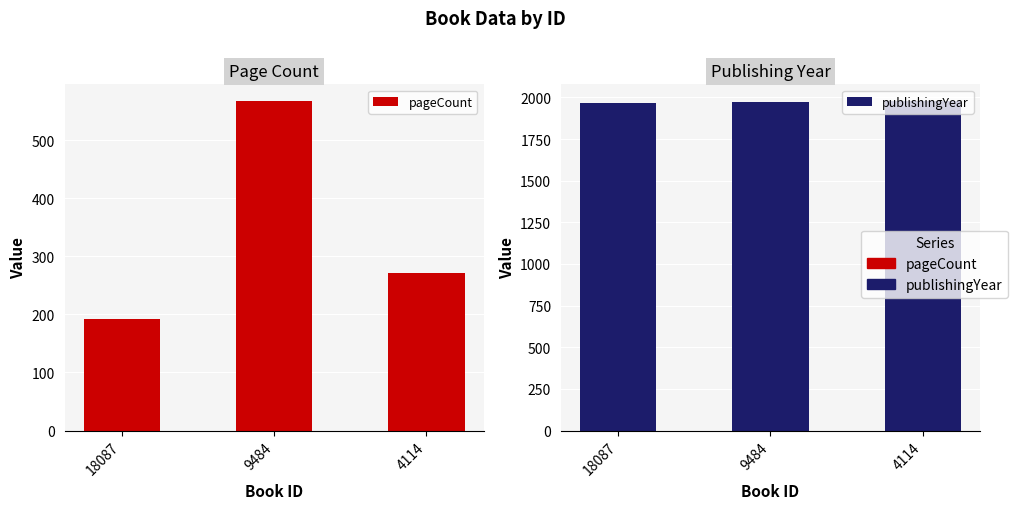

What are all the series names shown in the legend?

pageCount, publishingYear